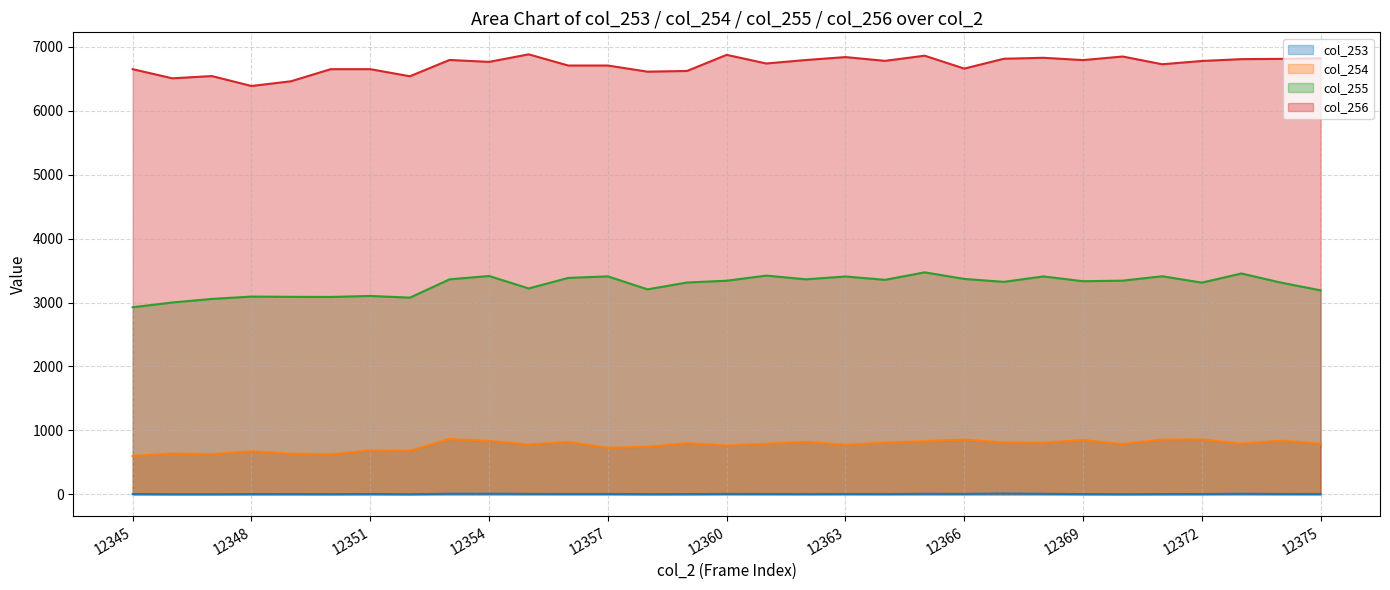

The value of col_254 at 12366 is 1200. True or false?

False